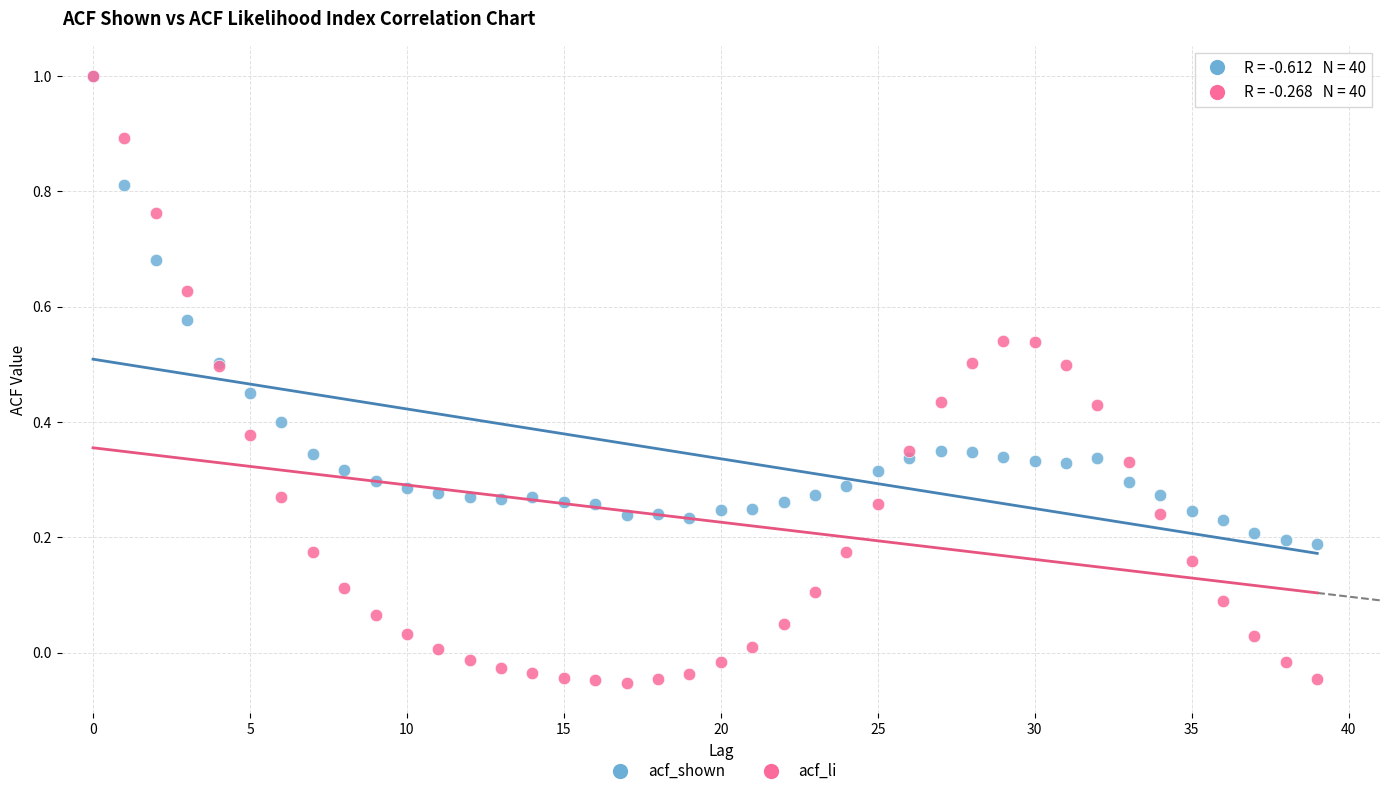

Which series reaches the minimum Y coordinate?

acf_li